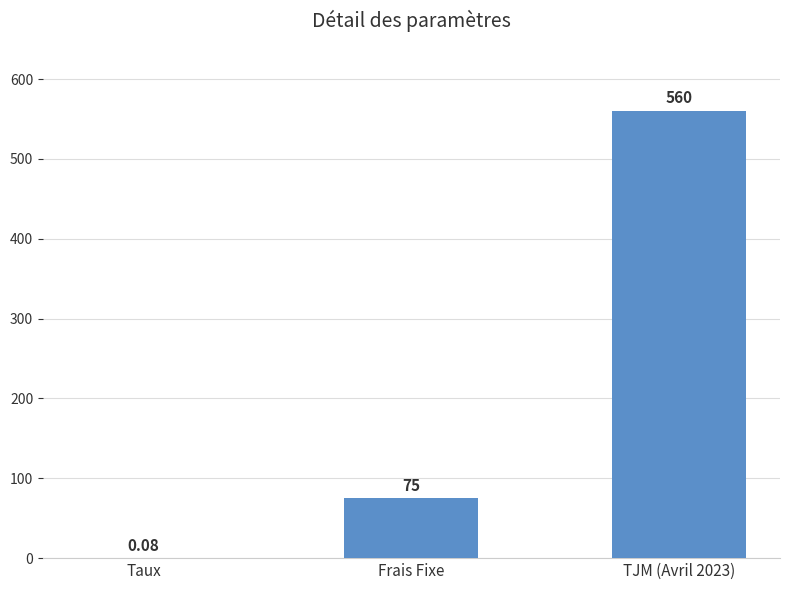

Where is the data nearest to the value 280?

Frais Fixe